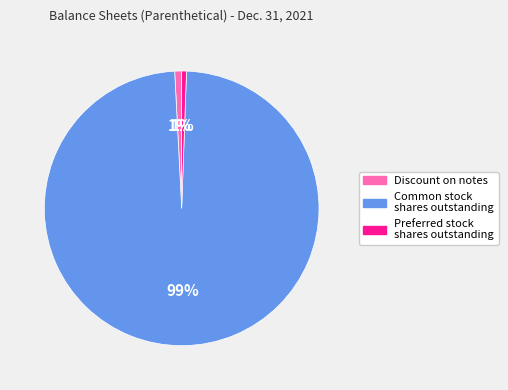

What percentage is the Discount on notes slice, to the nearest percent?

1%